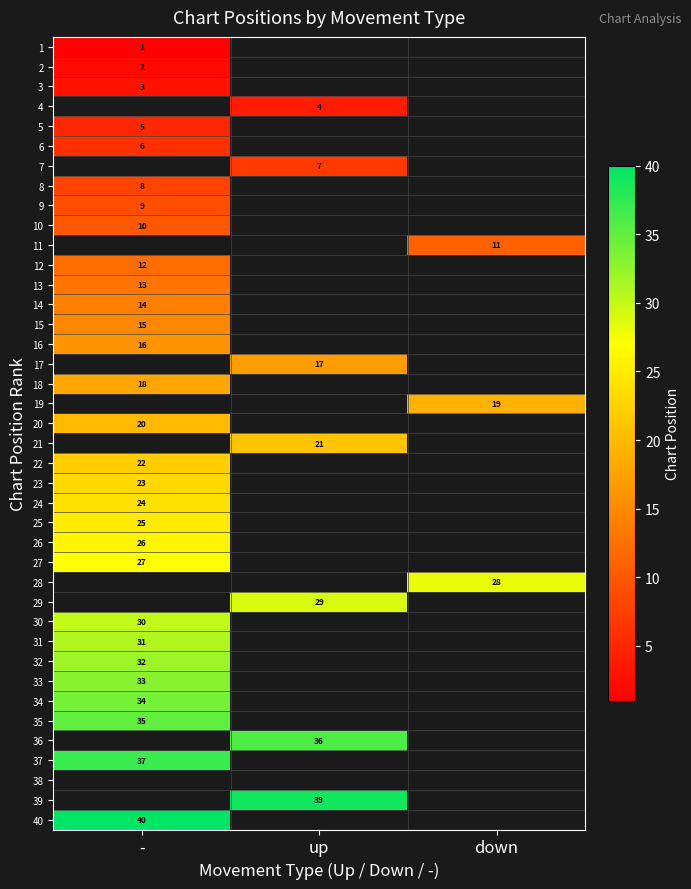

At which category does the chart reach its peak across all series?

-